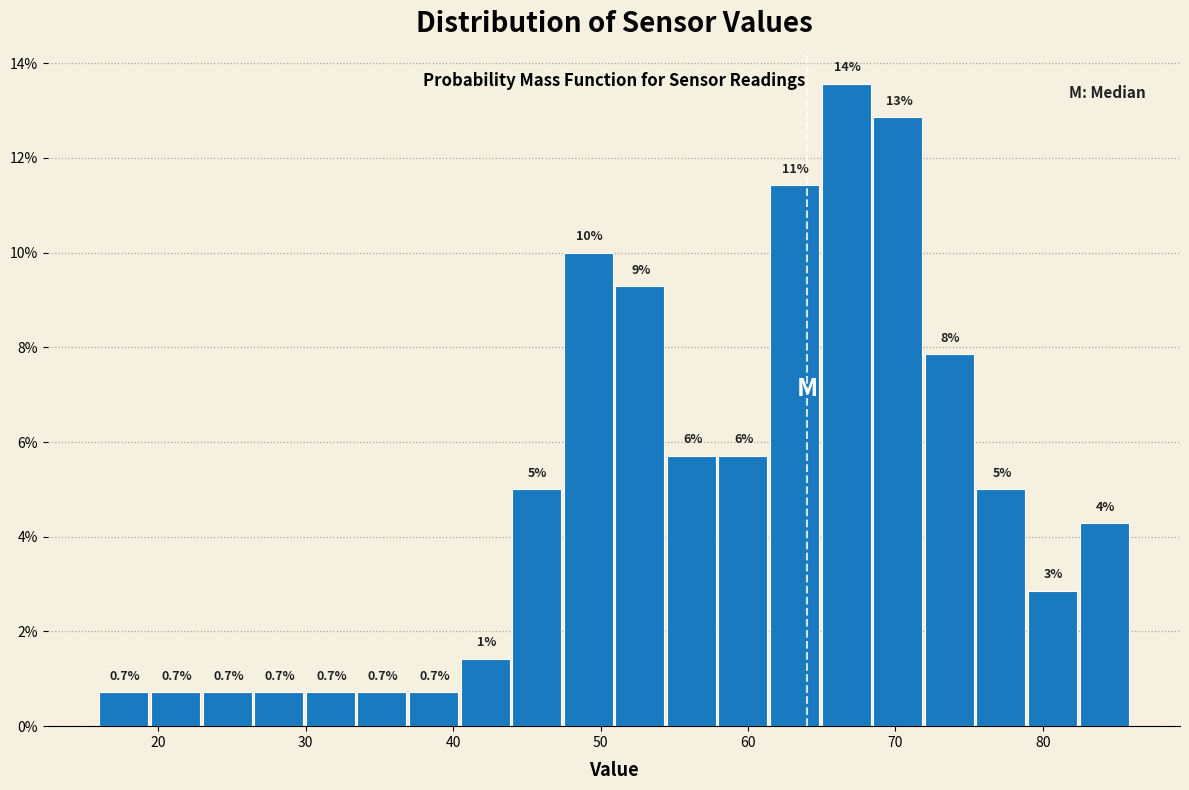

Read against the x-axis, roughly where is the centre of the tallest bar?

67